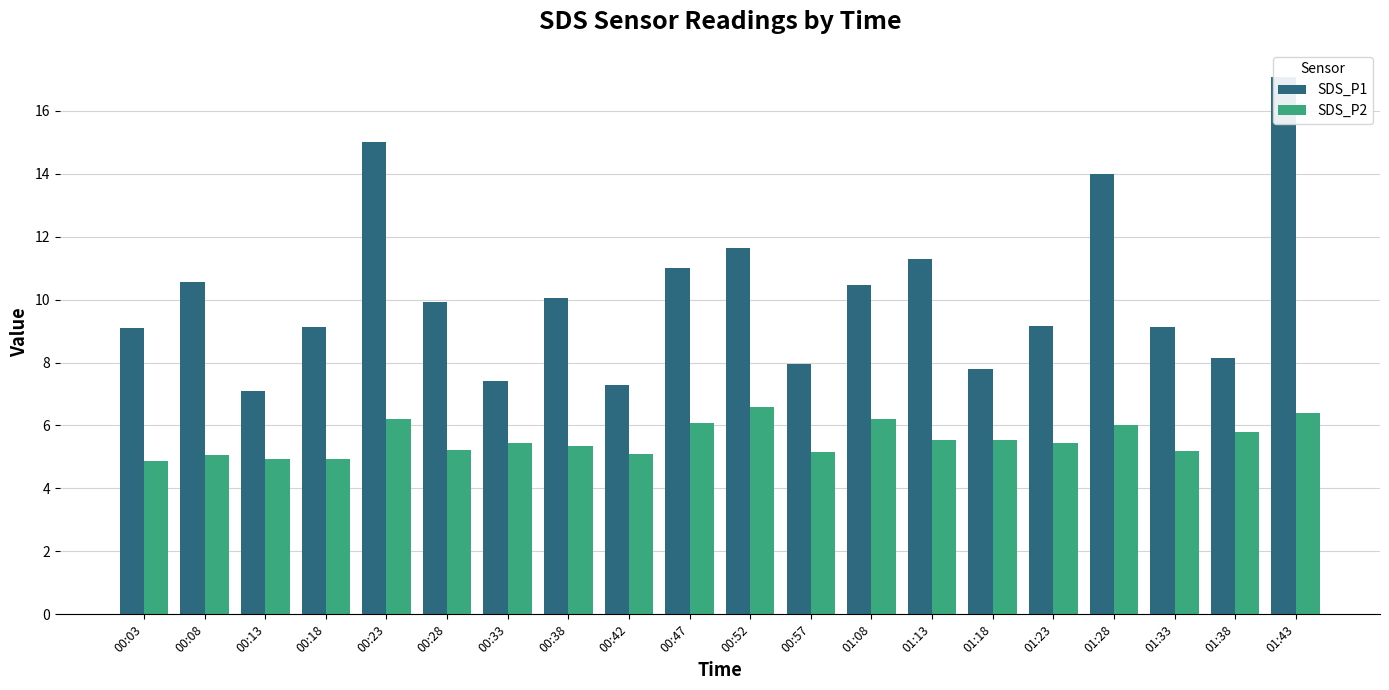

Are the bars grouped side by side (vs. stacked)?

Yes